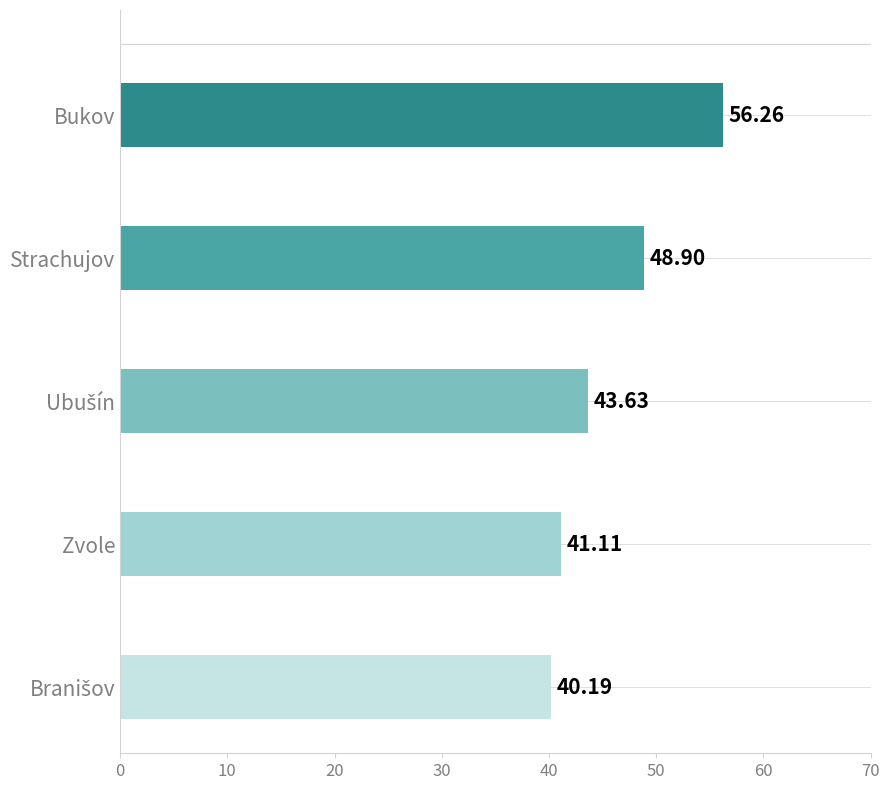

What is the greatest value displayed?

56.3